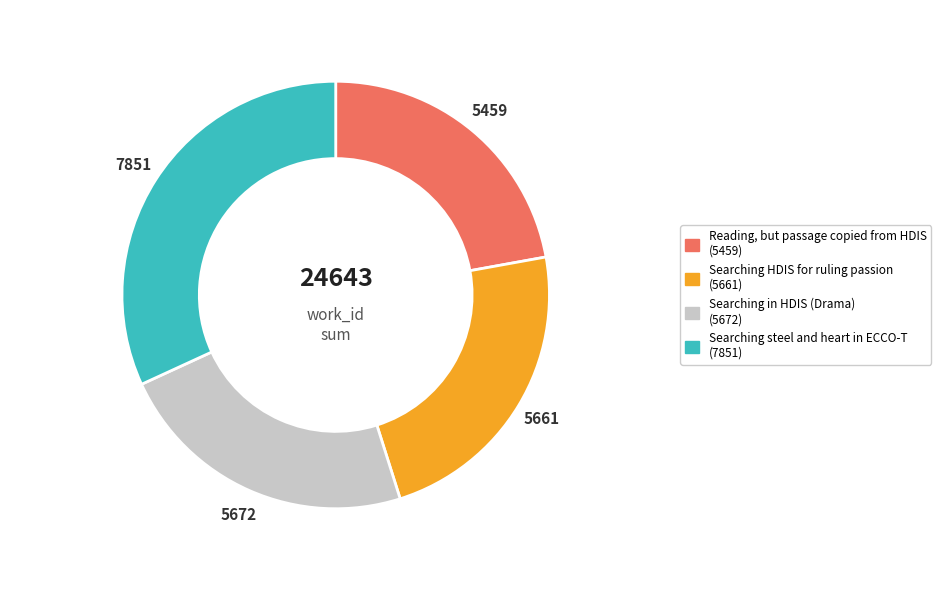

Does any single category account for the majority?

No